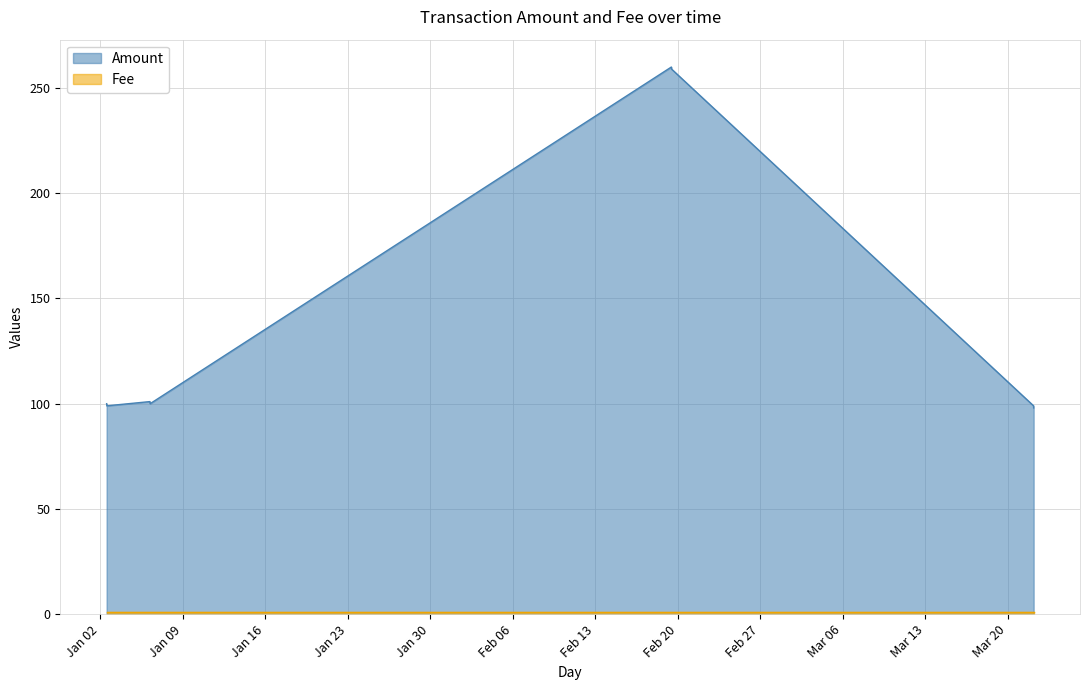

How many data points are less than 100?

3